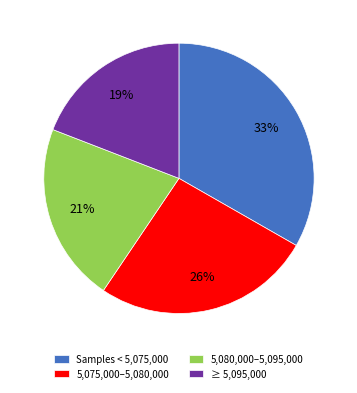

What is the largest slice in the pie chart?

Samples < 5,075,000